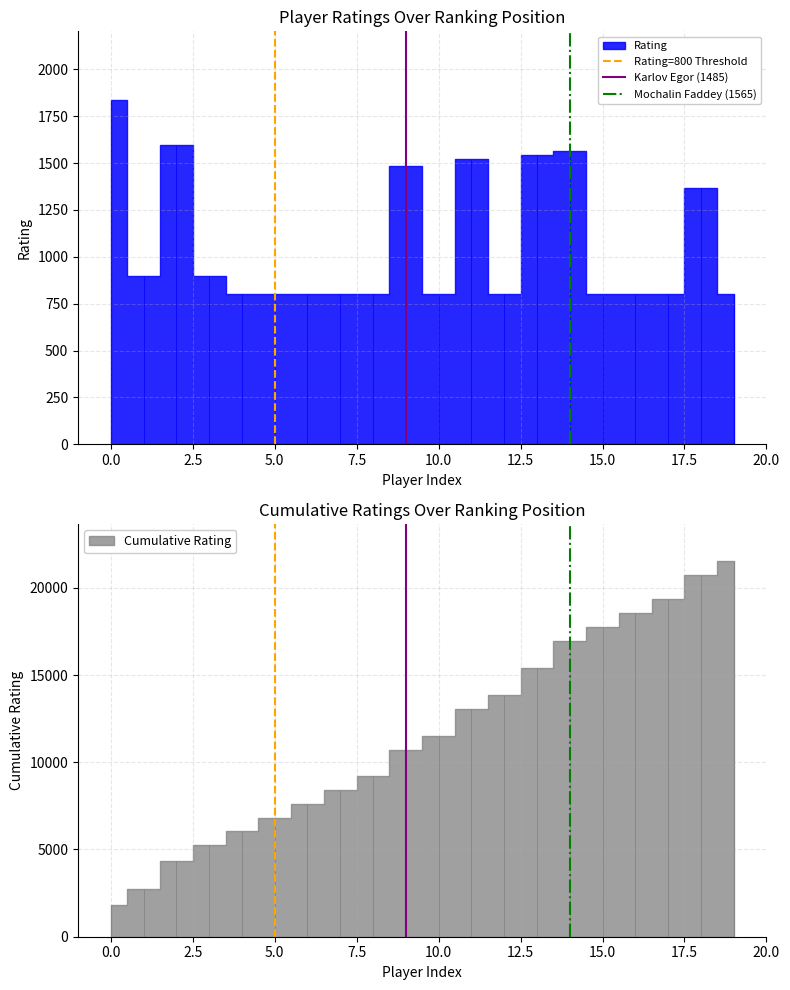

Does the chart have visible grid lines?

Yes